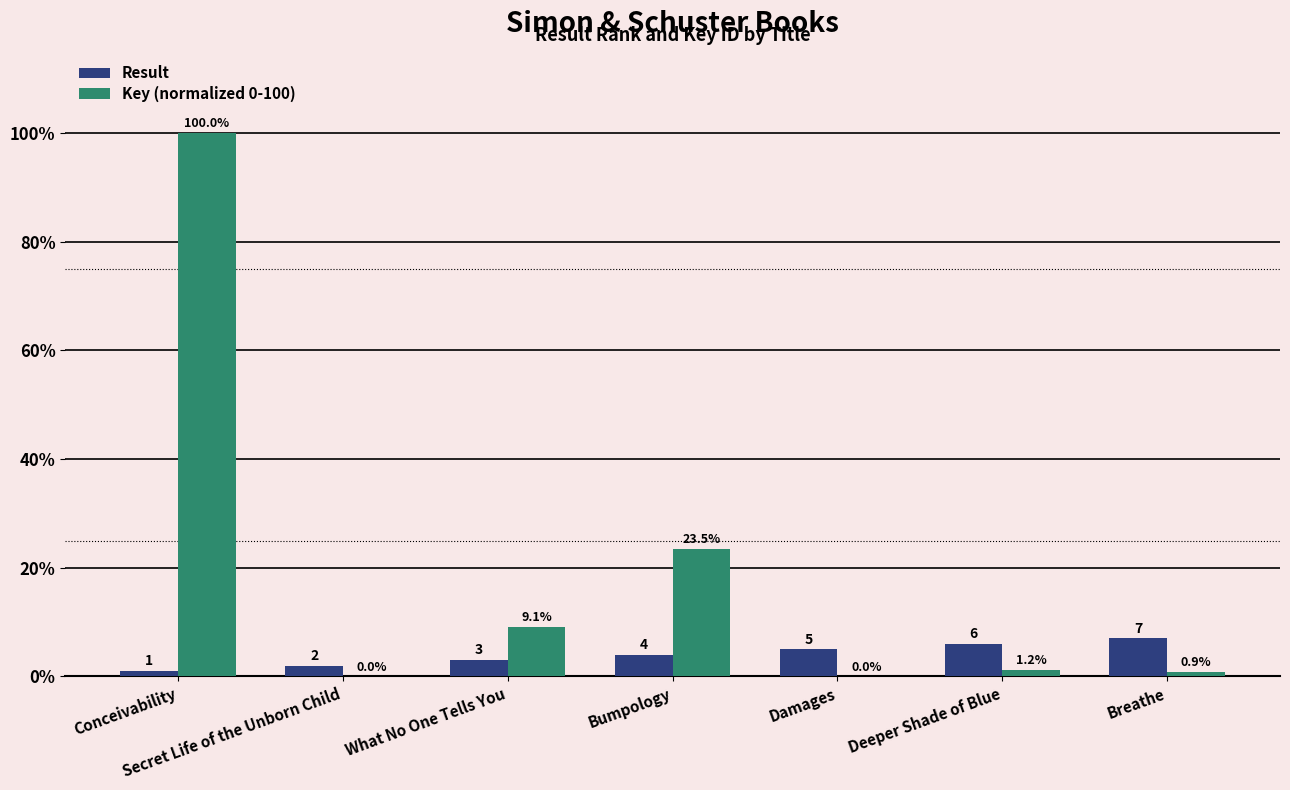

At which label does Key (normalized 0-100) reach its peak?

Conceivability